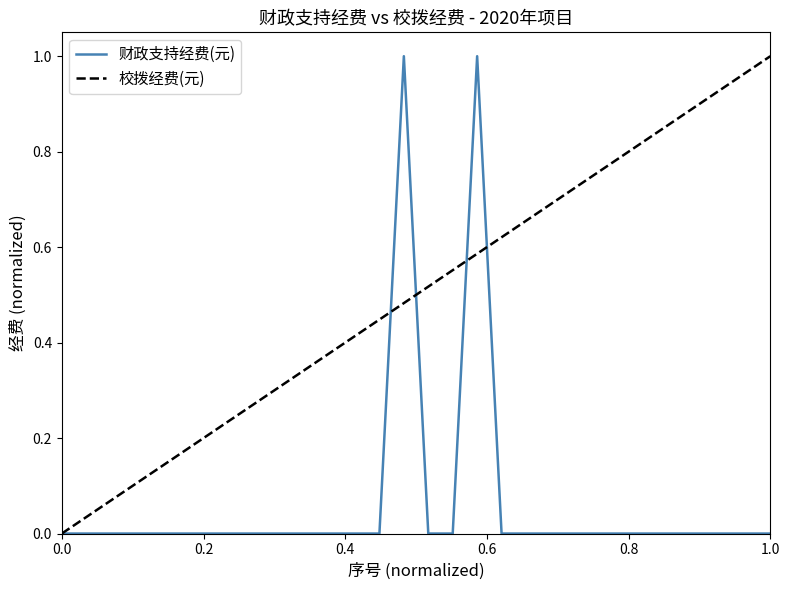

Between 2 and 4, which is larger?

2